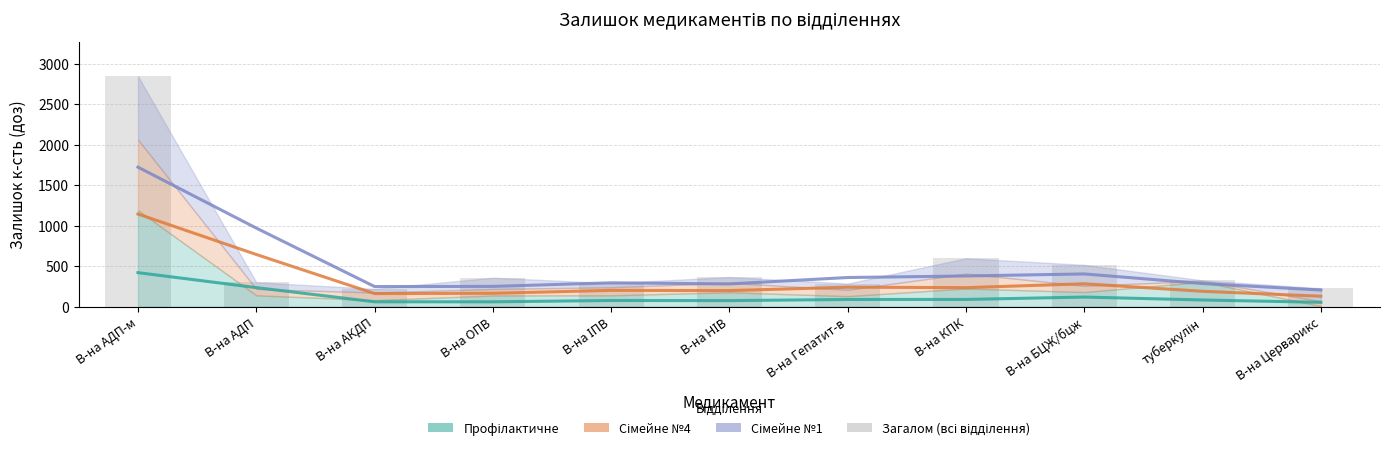

What is the value of the 2nd bar from the left?

301